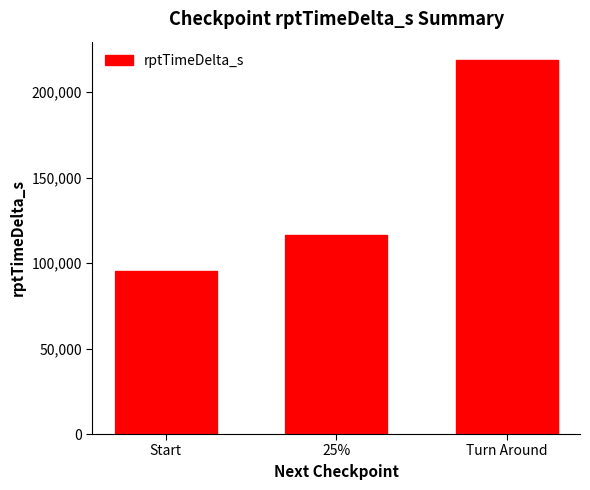

At which category does the chart reach its minimum across all series?

Start